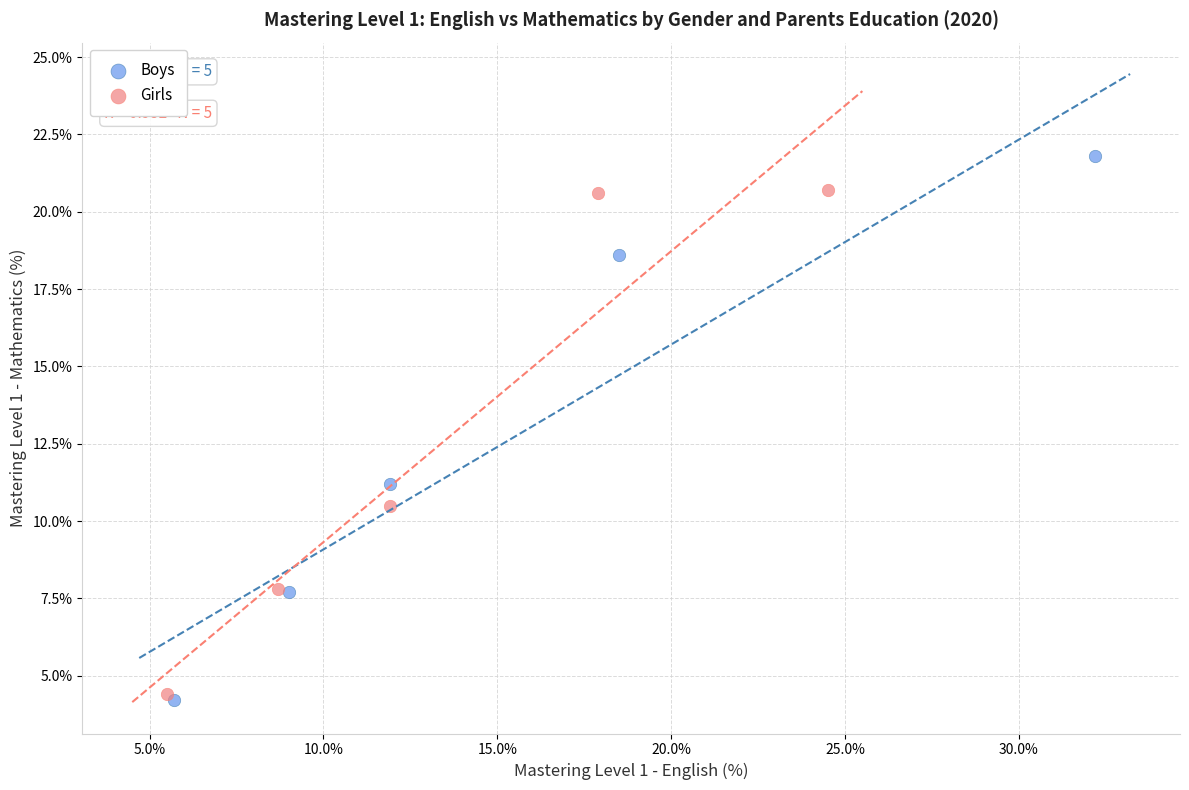

Which series contains the highest Y value?

Boys